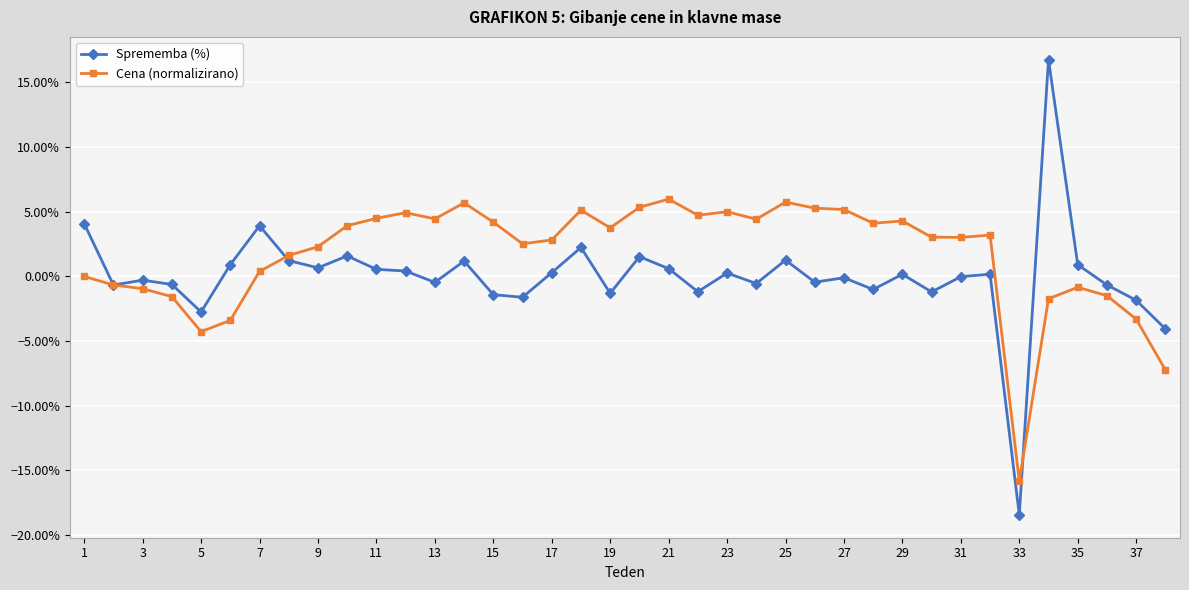

Does the chart have visible grid lines?

Yes